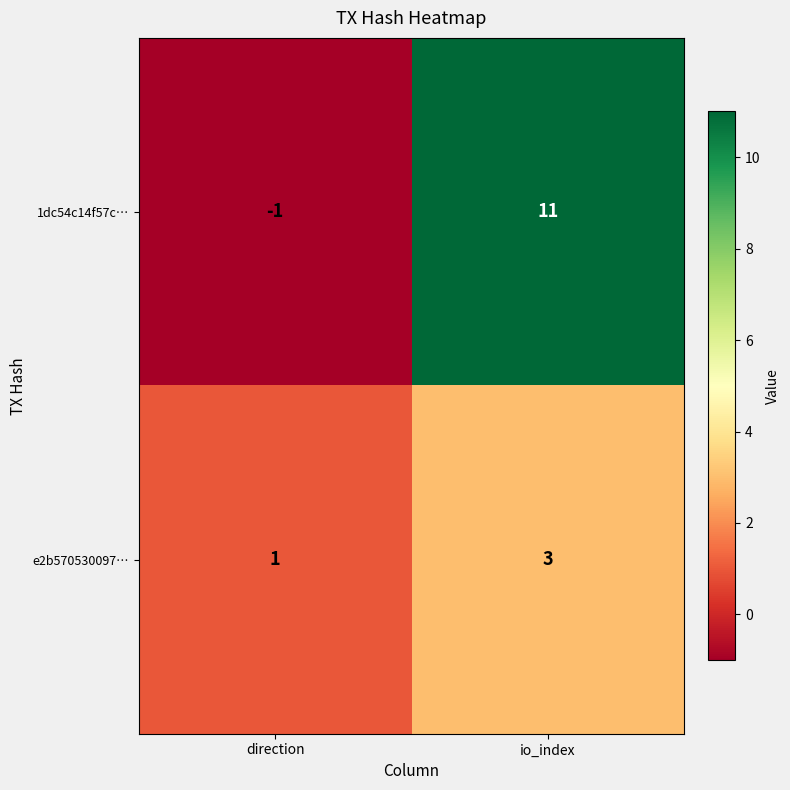

Is it true that e2b570530097… equals 0 at direction?

False